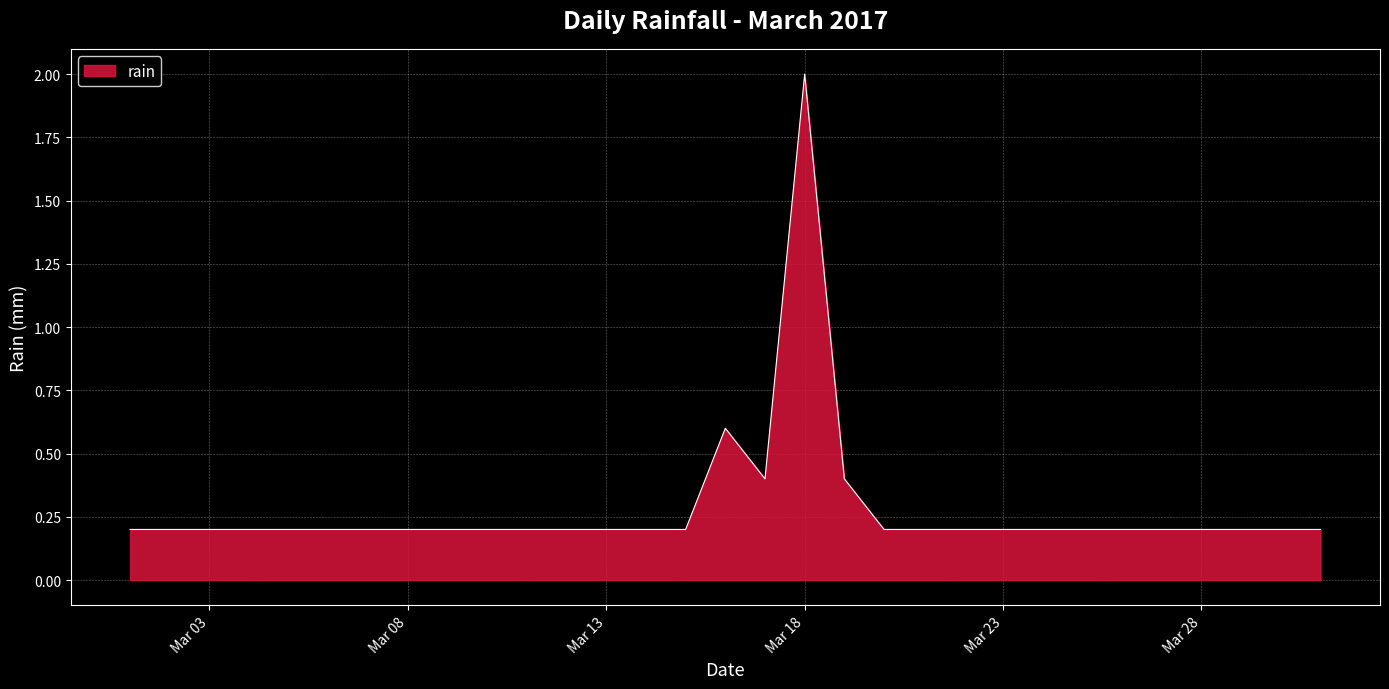

What is the difference between the maximum and minimum values?

1.8